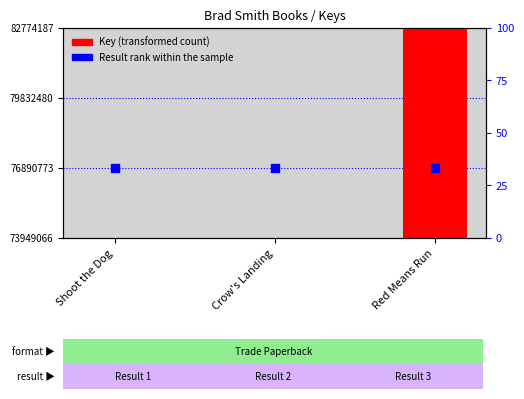

At how many categories does at least one series exceed 81135816?

1